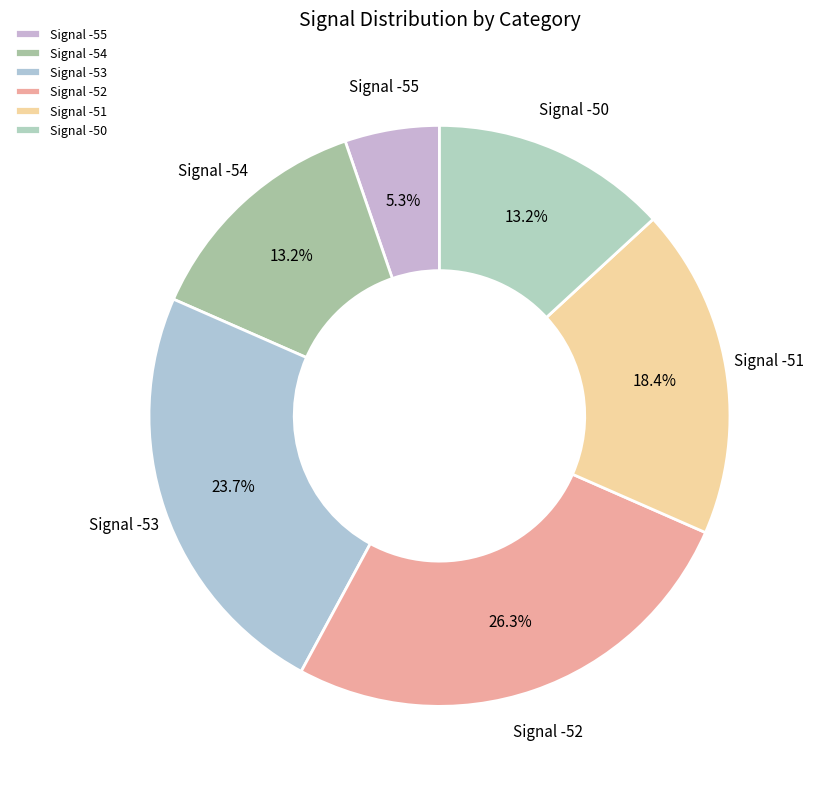

Is the sum of Signal -54 and Signal -50 greater than half?

No